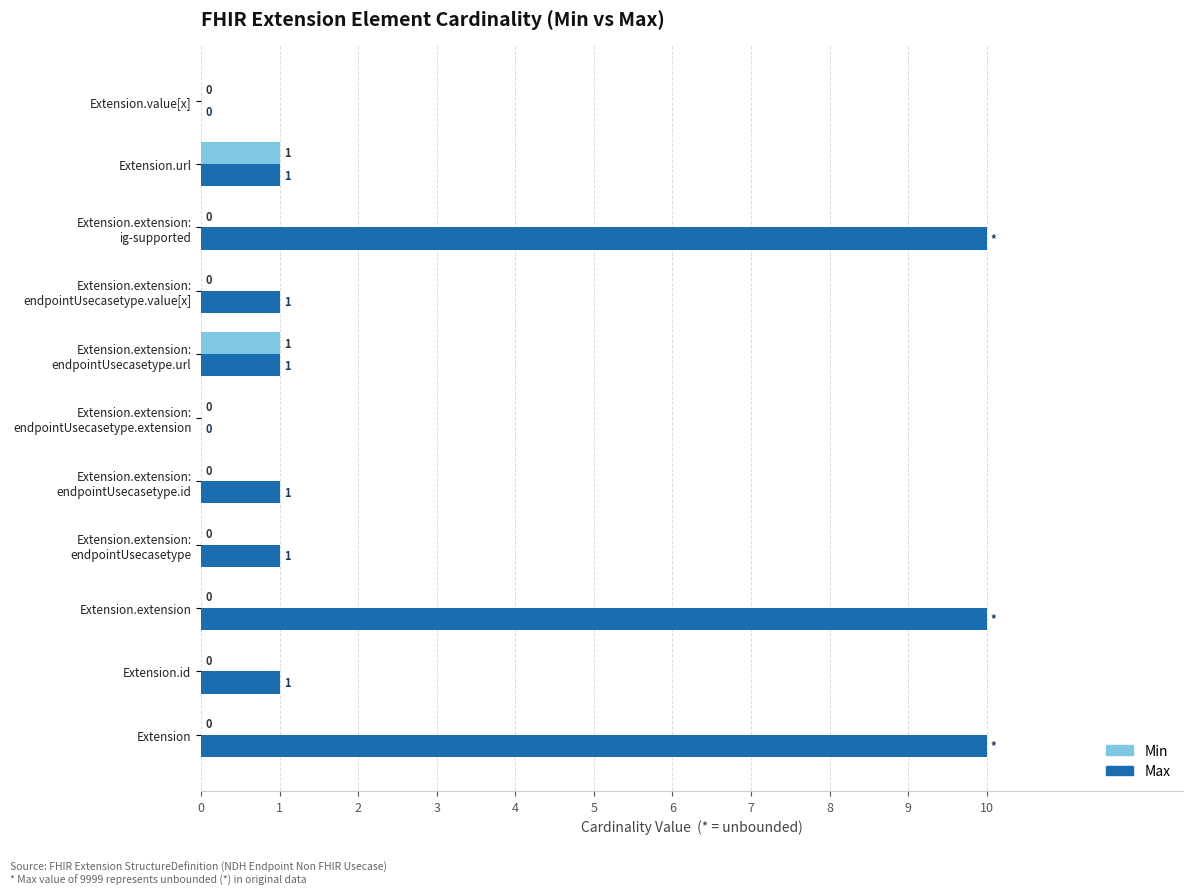

The Min series shows -1 at Extension. True or false?

False